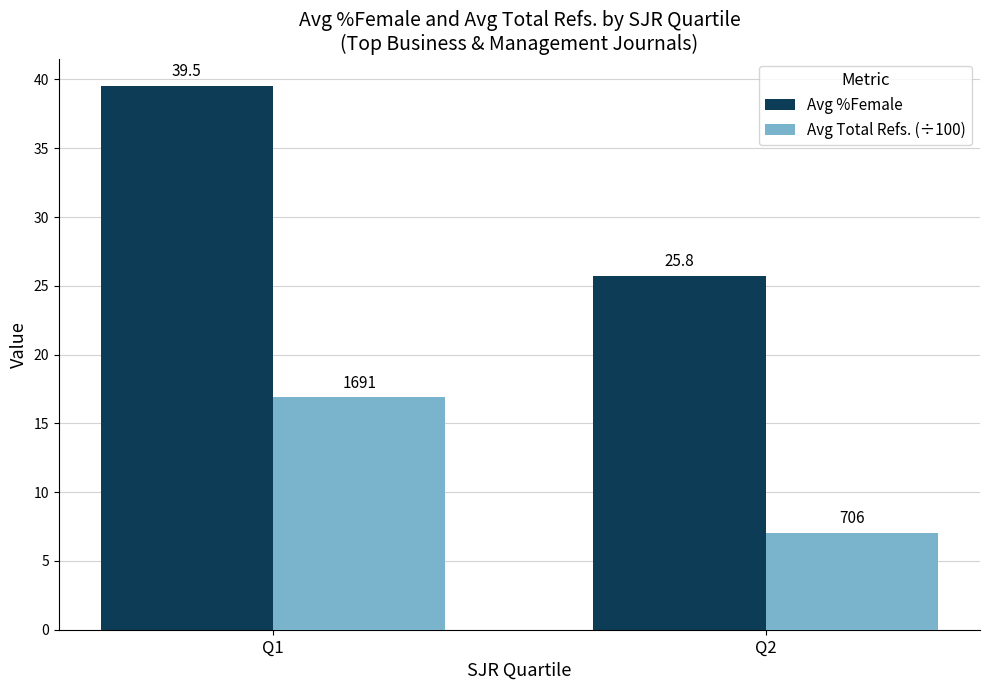

What is the sum of the Avg Total Refs. (÷100) values at Q1 and Q2?

24.0